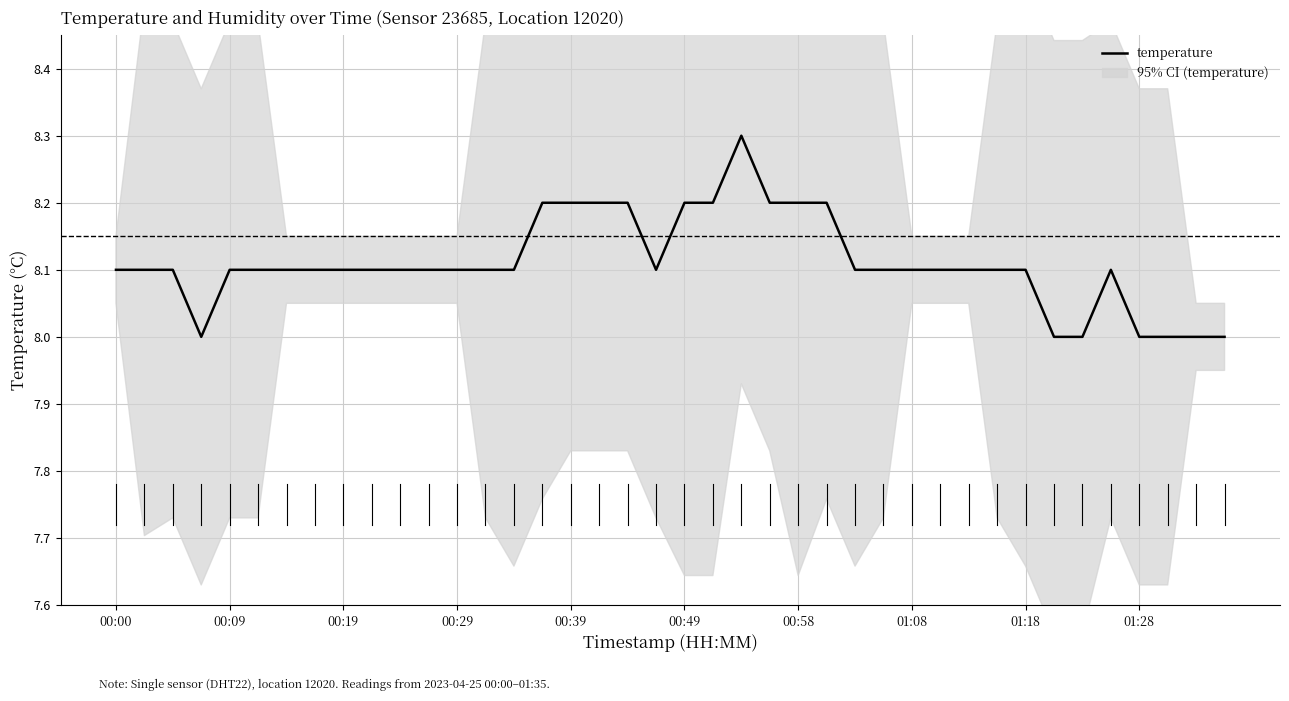

What is the difference between the values at 01:18 and 01:28?

0.1